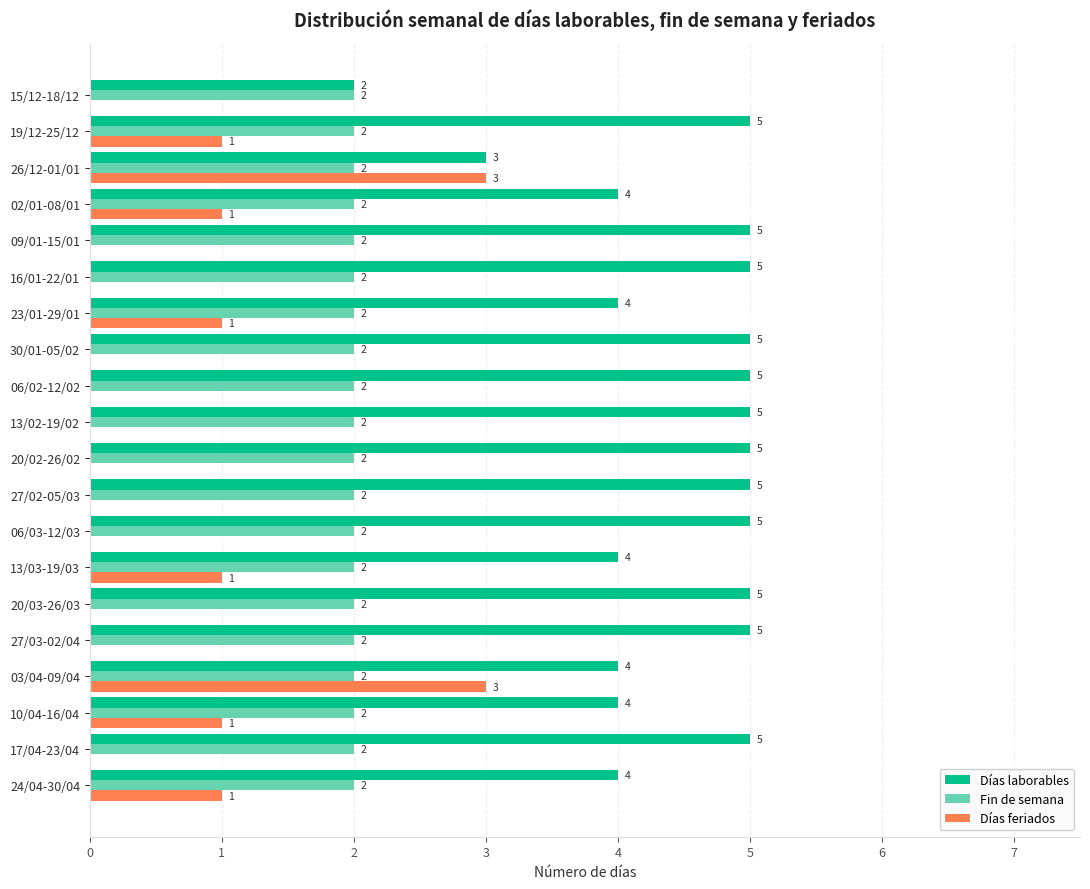

How many positive values does the Días feriados series have?

8